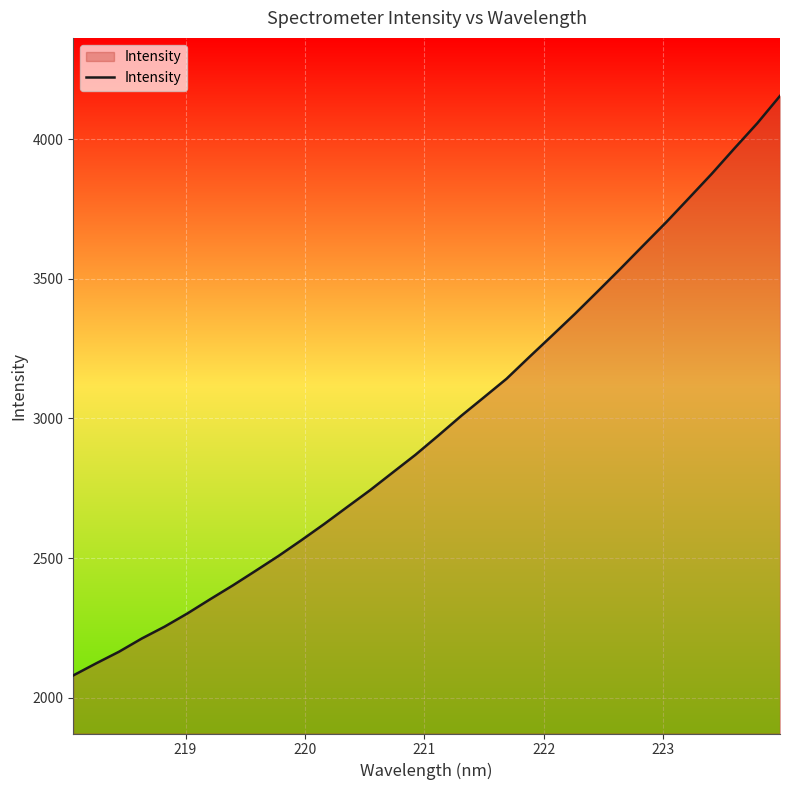

What is the difference between the maximum and minimum values?

2075.1